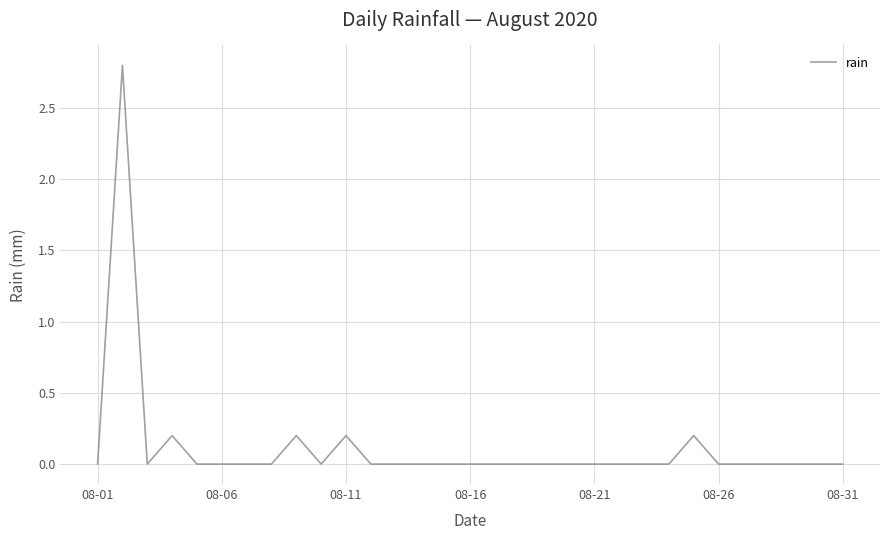

What is the maximum value shown in the chart?

2.8